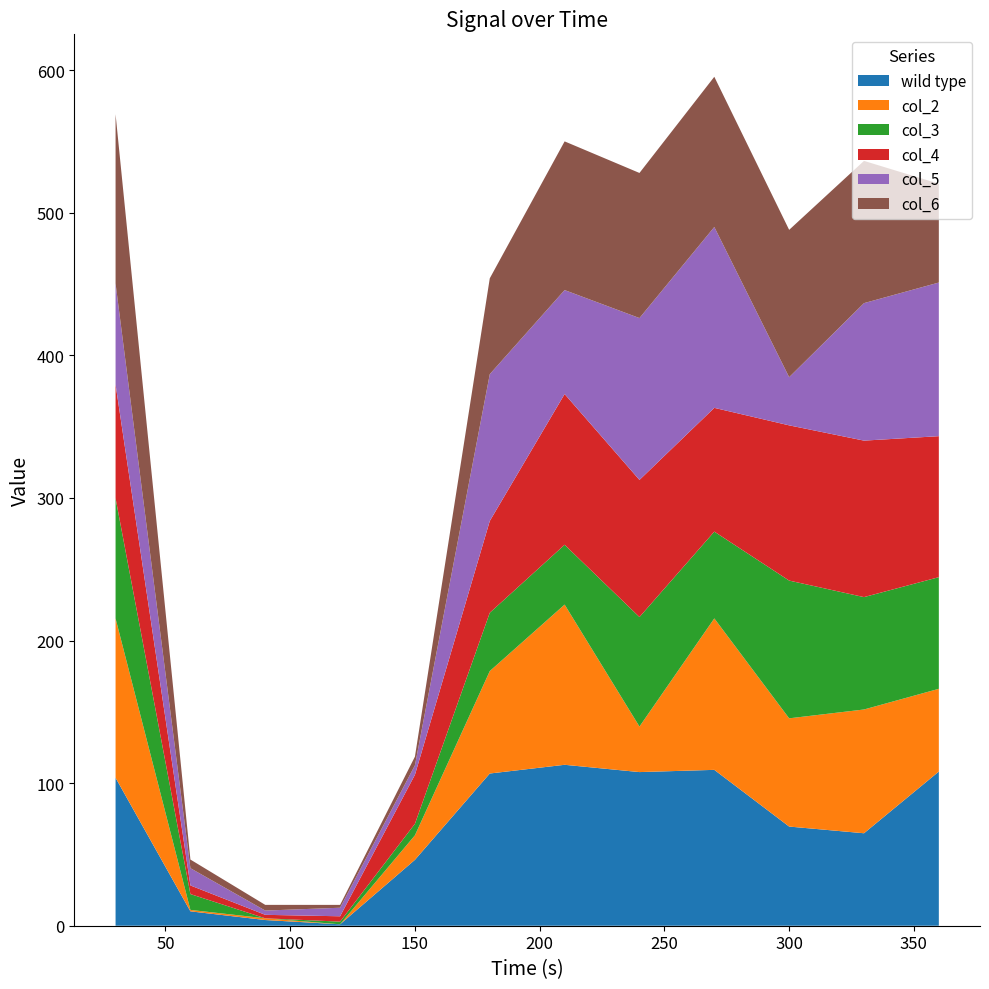

Reading right to left, list all the values displayed in this chart.

wild type: 108.1	64.9	69.6	109.3	107.8	112.9	106.8	46.2	1.0	4.0	10.1	103.8
col_2: 58.0	86.8	75.9	106.2	31.9	112.4	71.8	17.2	0.0	1.2	1.0	111.8
col_3: 78.3	78.8	96.6	60.9	76.8	42.0	40.9	8.1	1.9	0.0	11.1	84.3
col_4: 98.9	109.8	108.9	86.8	96.2	105.7	64.4	34.4	3.8	2.4	6.1	79.7
col_5: 107.8	96.4	33.8	126.9	113.5	72.9	103.0	6.7	6.0	3.0	12.1	70.8
col_6: 69.3	99.8	103.3	105.4	101.8	104.3	67.2	6.1	2.0	4.0	6.1	118.7